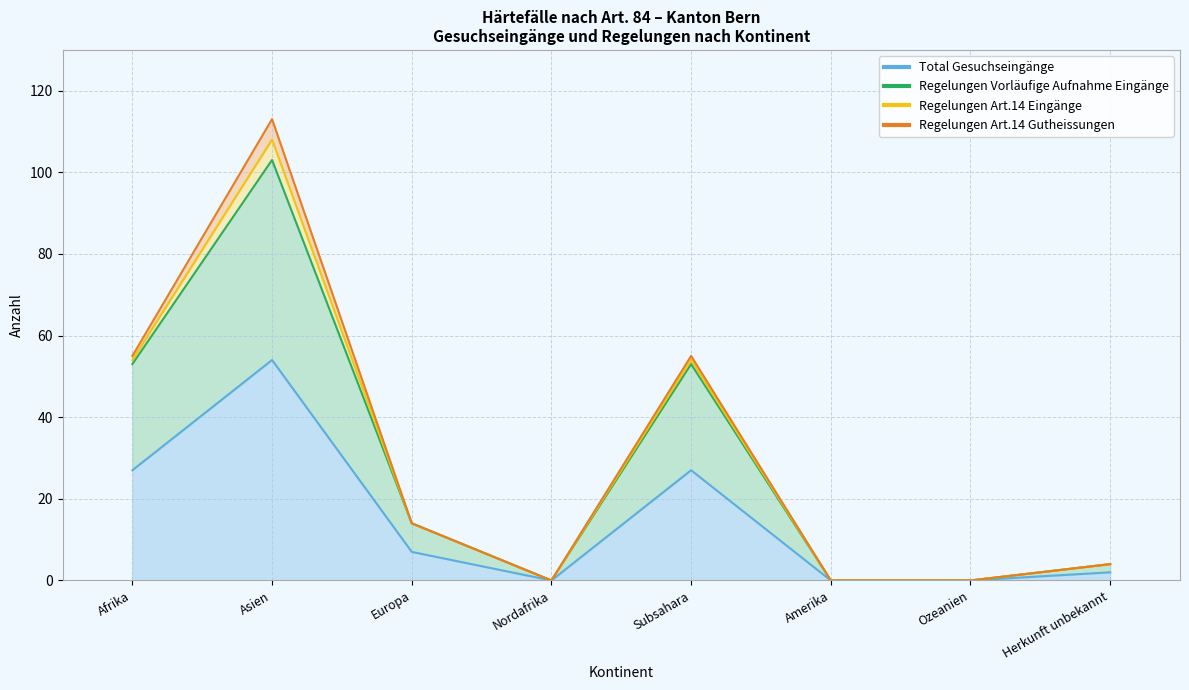

The value of Regelungen Vorläufige Aufnahme Eingänge at Asien is 103. True or false?

True